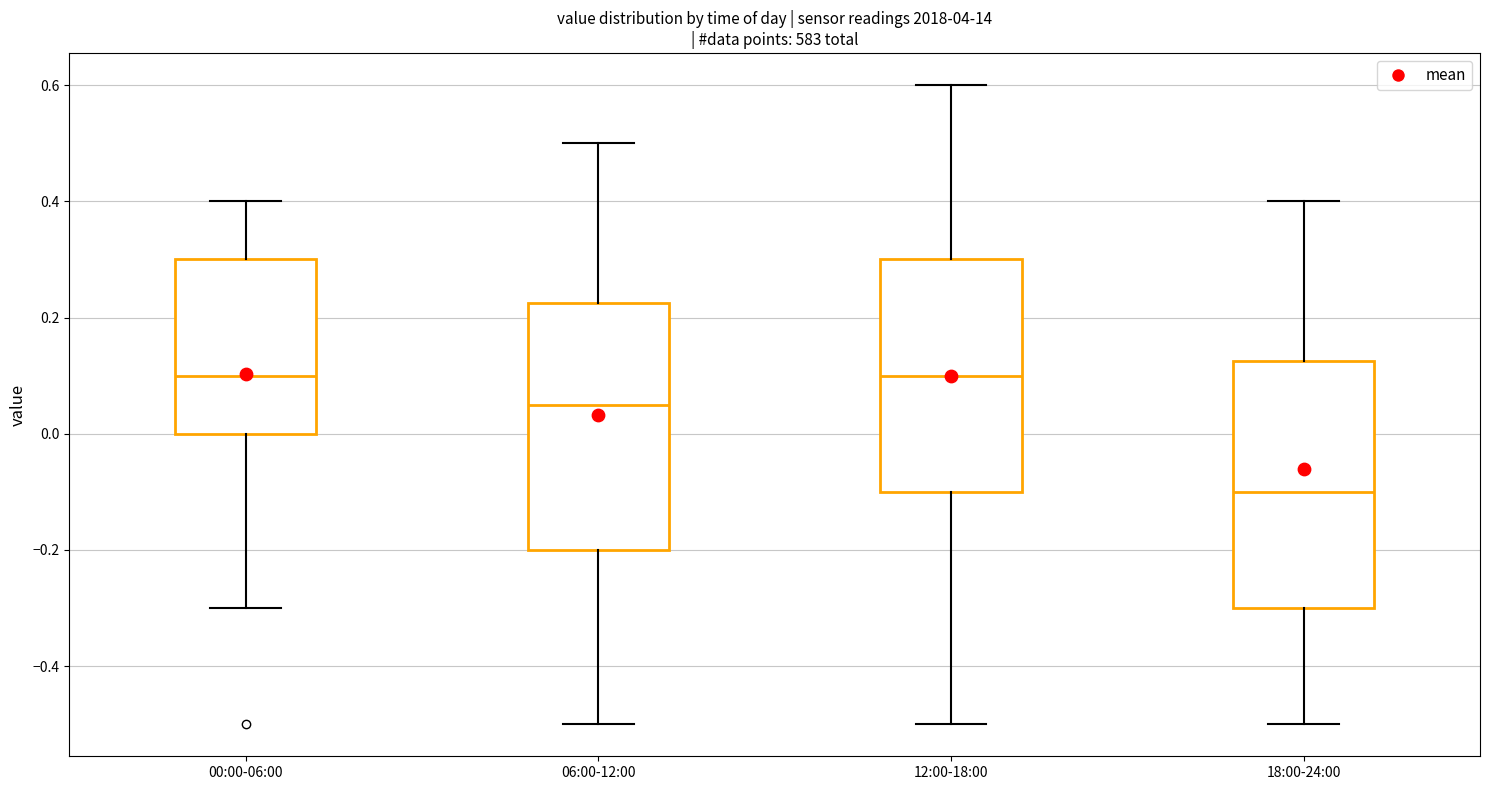

Where does the upper whisker of the box for 18:00-24:00 end on the y-axis? The values are not printed on the chart, so give them approximately, as read against the axis.

0.40